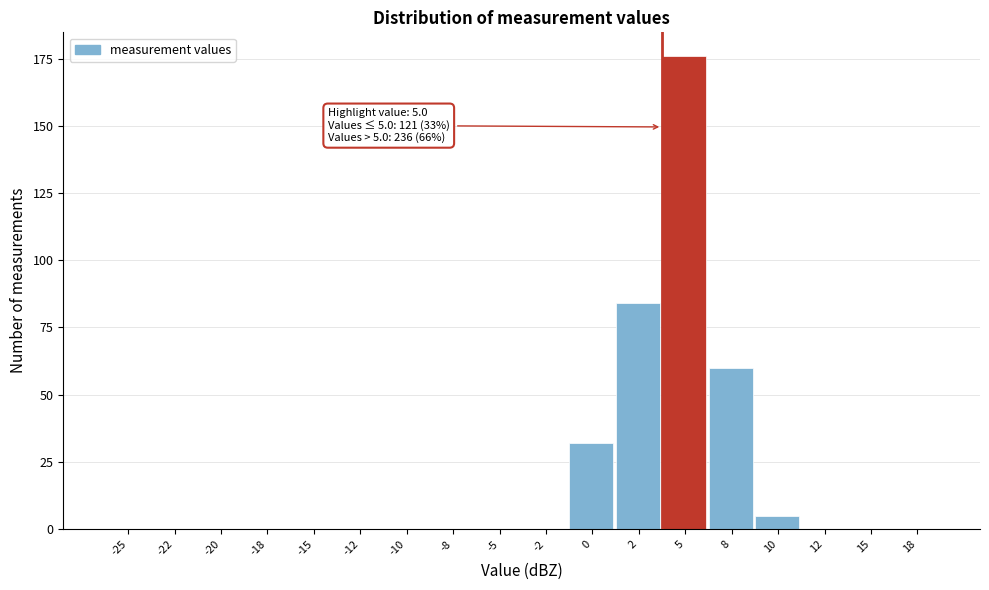

Reading right to left, what are all the values shown in this chart?

18=0	15=0	12=0	10=5	8=60	5=176	2=84	0=32	-2=0	-5=0	-8=0	-10=0	-12=0	-15=0	-18=0	-20=0	-22=0	-25=0